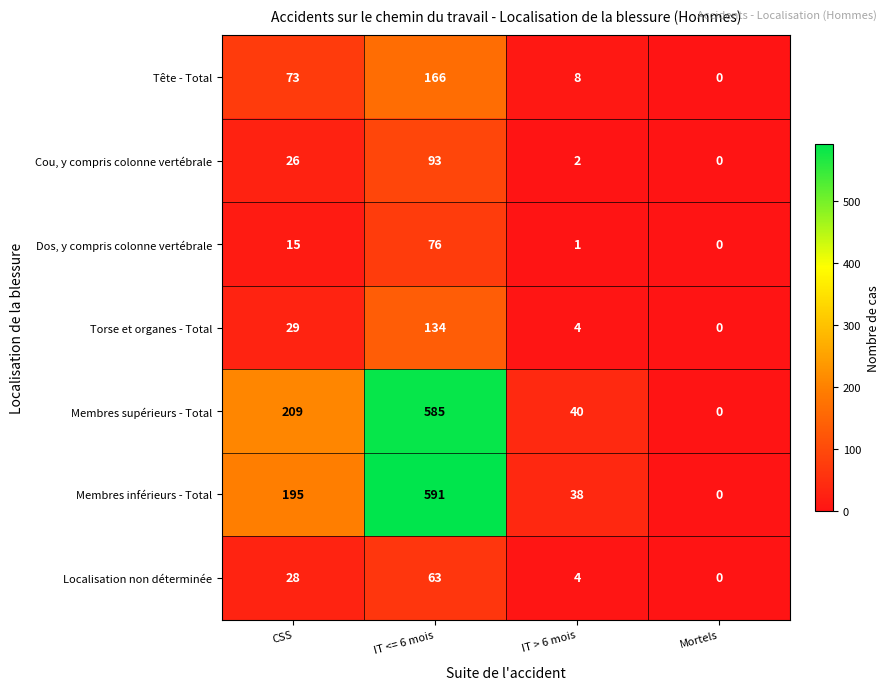

Which series changed the most between IT > 6 mois and Mortels?

Membres supérieurs - Total